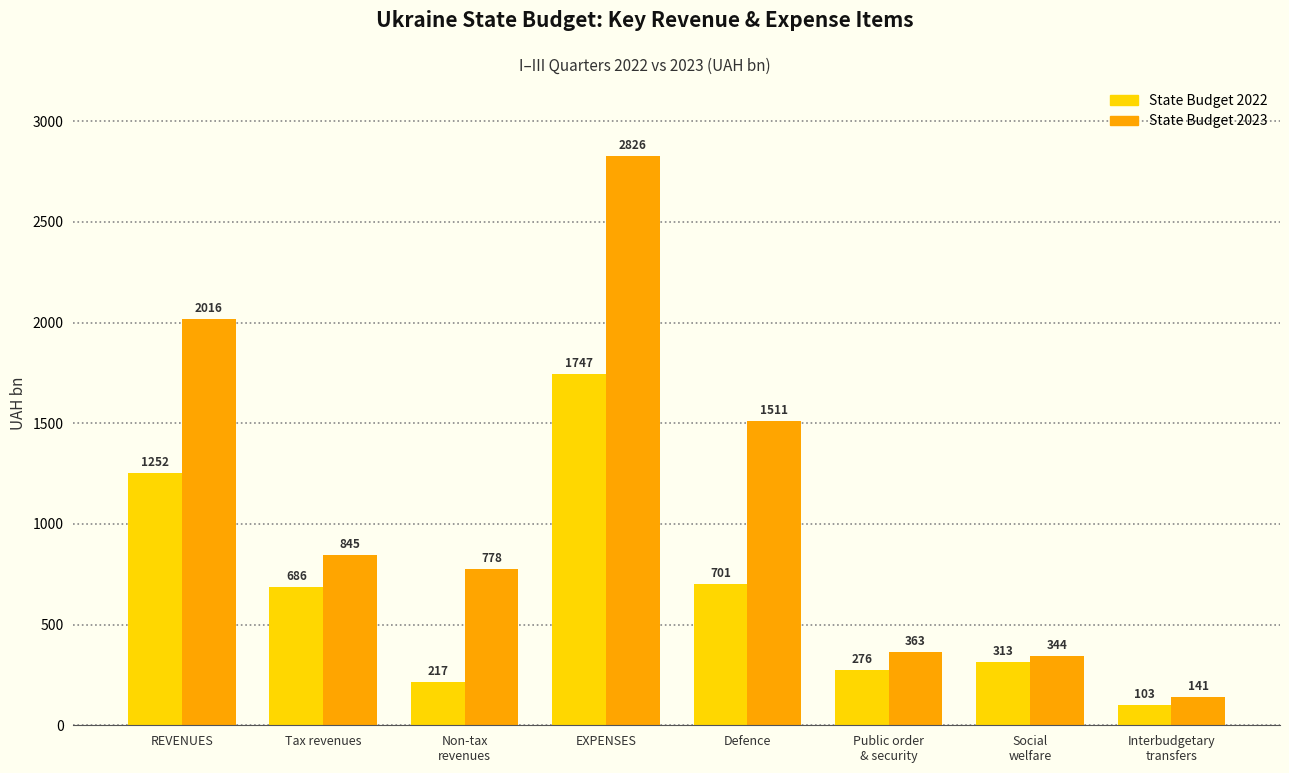

How many bars are there in each group?

2